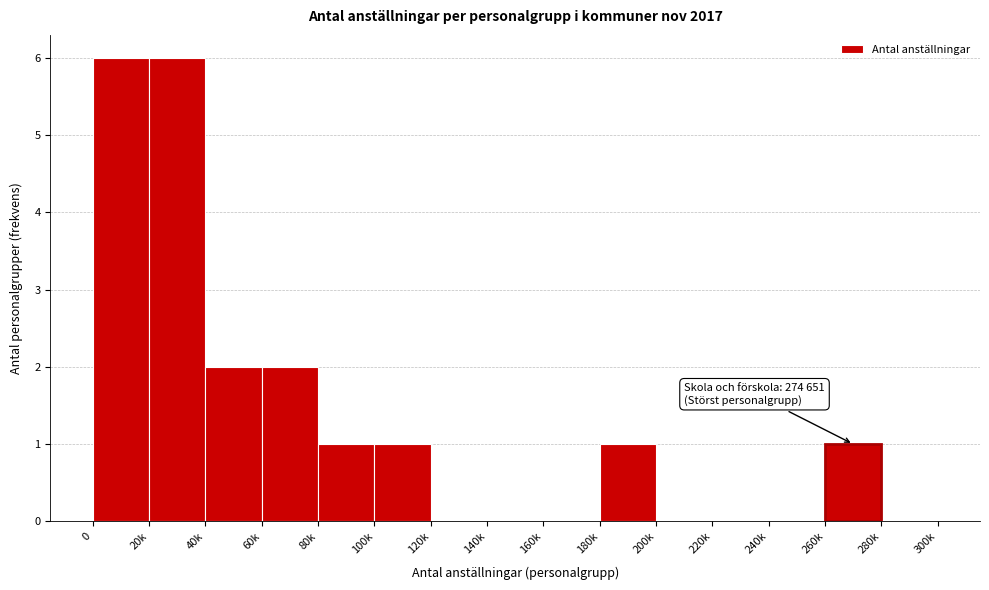

Reading left to right, extract all data points from this chart.

0=6	20k=6	40k=2	60k=2	80k=1	100k=1	120k=0	140k=0	160k=0	180k=1	200k=0	220k=0	240k=0	260k=1	280k=0